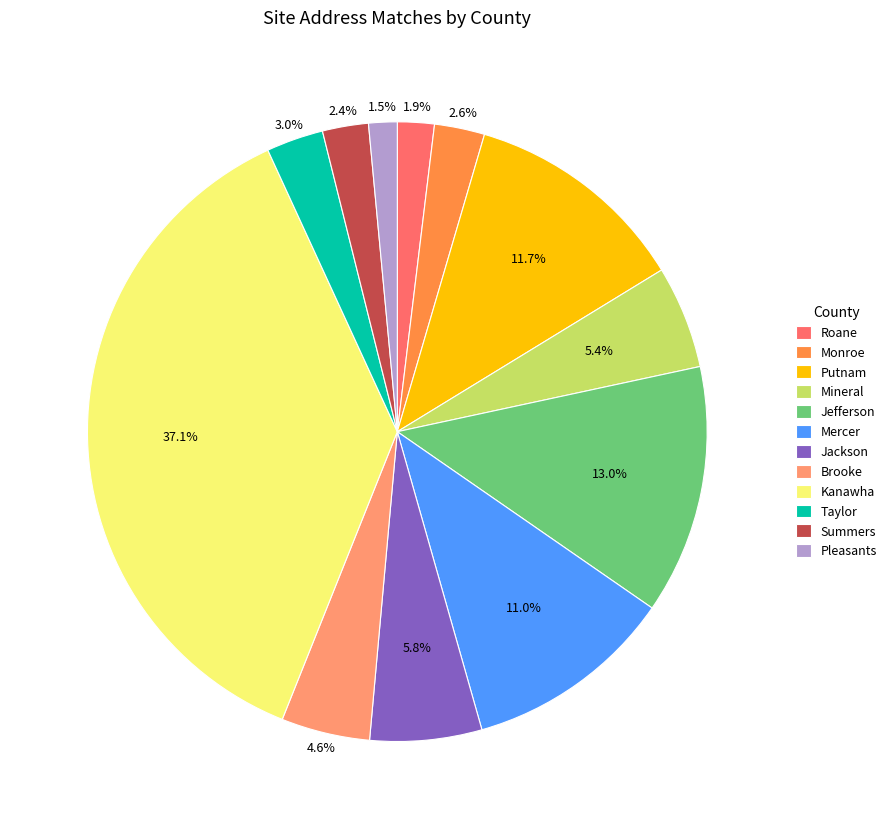

To the nearest percent, what is the average slice percentage?

8%